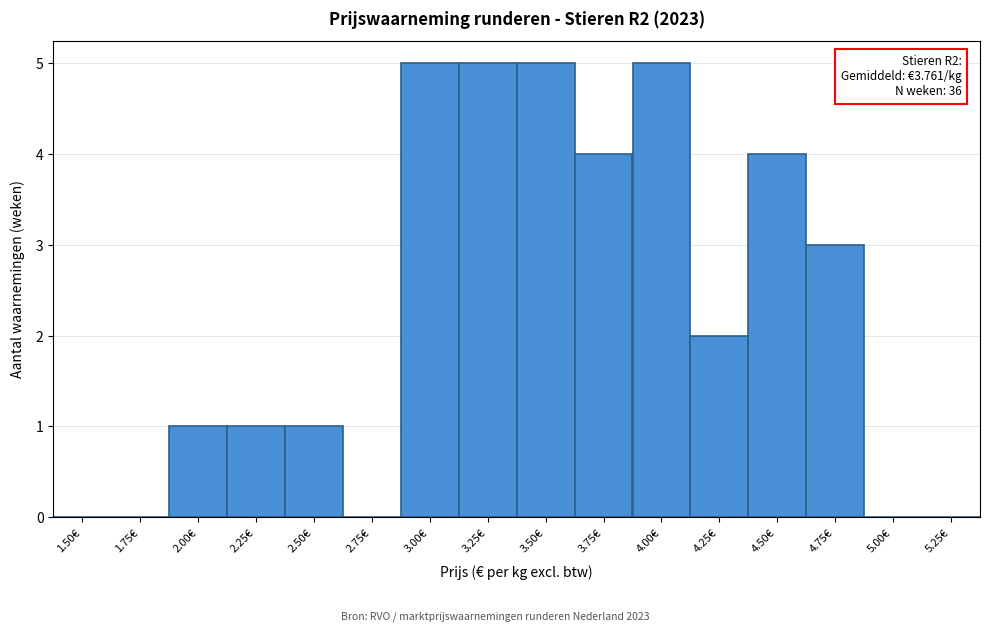

Reading left to right, transcribe all the data shown in this chart.

1.50€=0	1.75€=0	2.00€=1	2.25€=1	2.50€=1	2.75€=0	3.00€=5	3.25€=5	3.50€=5	3.75€=4	4.00€=5	4.25€=2	4.50€=4	4.75€=3	5.00€=0	5.25€=0